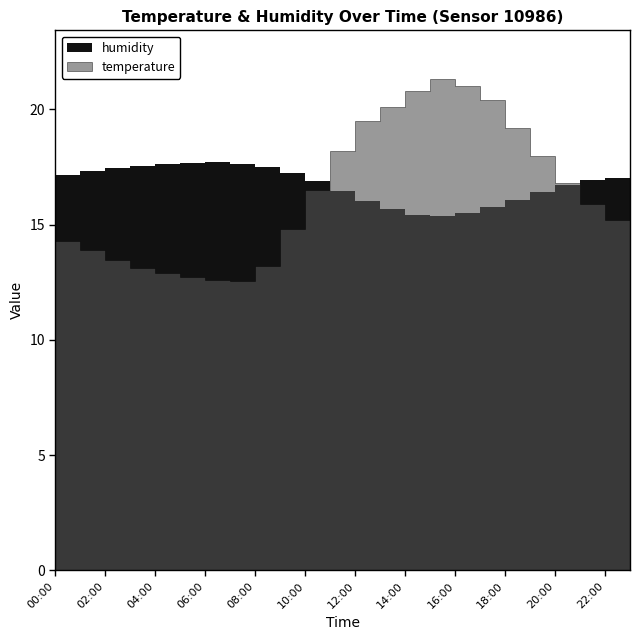

The value of humidity at 18:00 is 144.0. True or false?

False